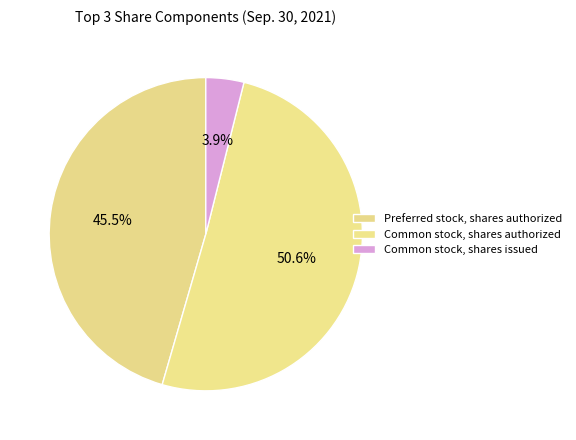

Which slice represents more than half of the pie?

Common stock, shares authorized